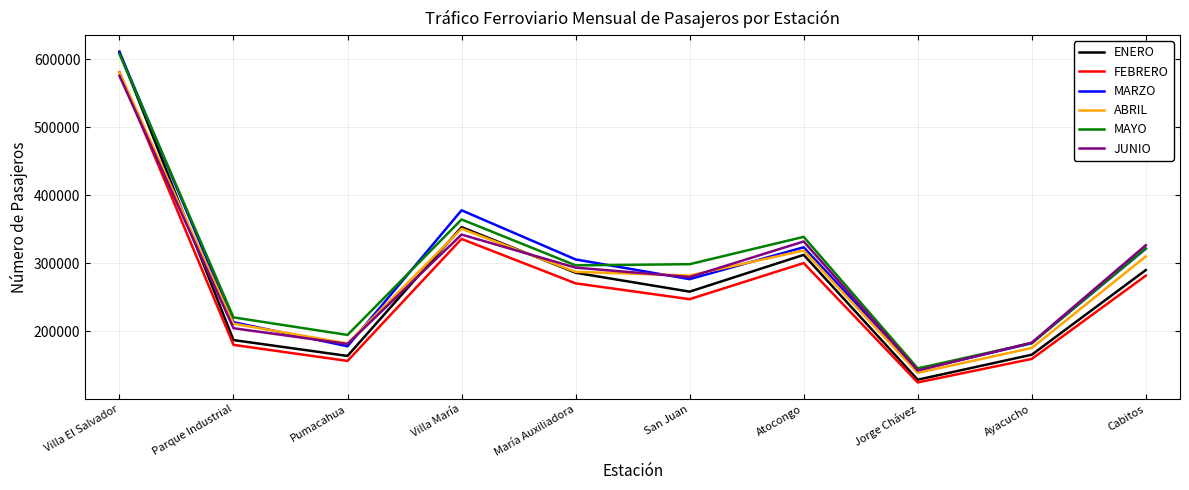

Where is MARZO nearest to the value 376697?

Villa María